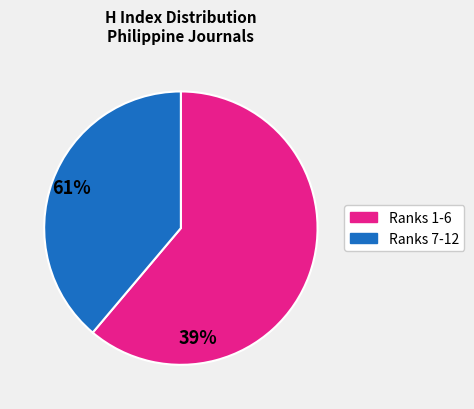

Is there a majority slice in this chart?

Yes